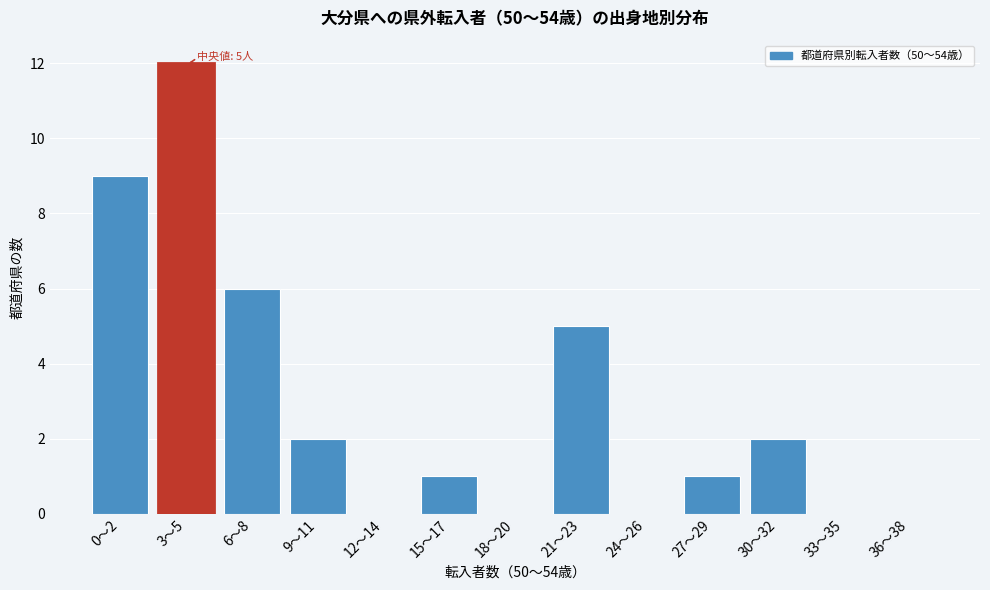

Reading left to right, extract all data points from this chart.

0〜2=9	3〜5=12	6〜8=6	9〜11=2	12〜14=0	15〜17=1	18〜20=0	21〜23=5	24〜26=0	27〜29=1	30〜32=2	33〜35=0	36〜38=0